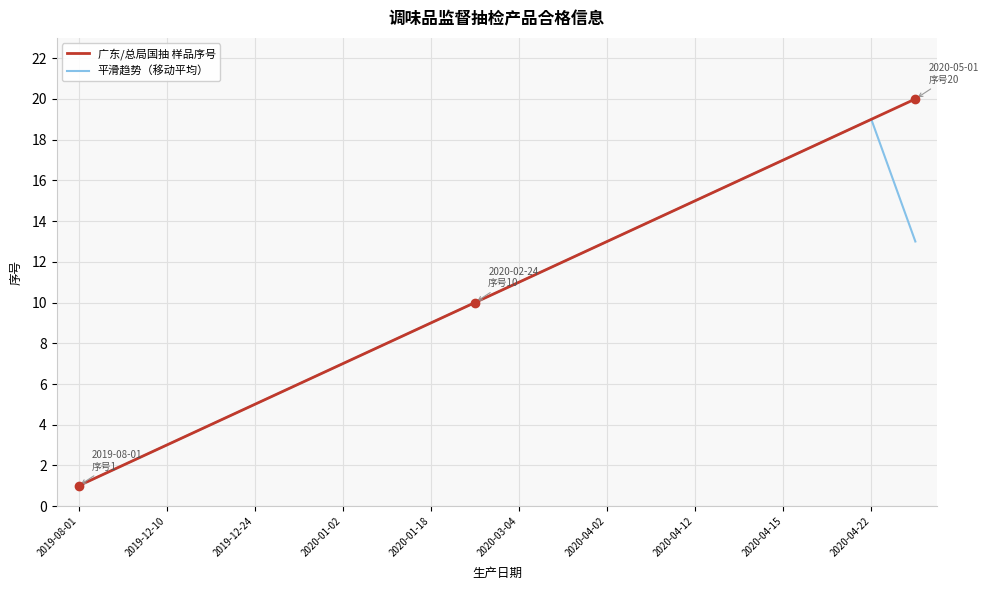

What is the maximum value for 广东/总局国抽 样品序号?

20.0